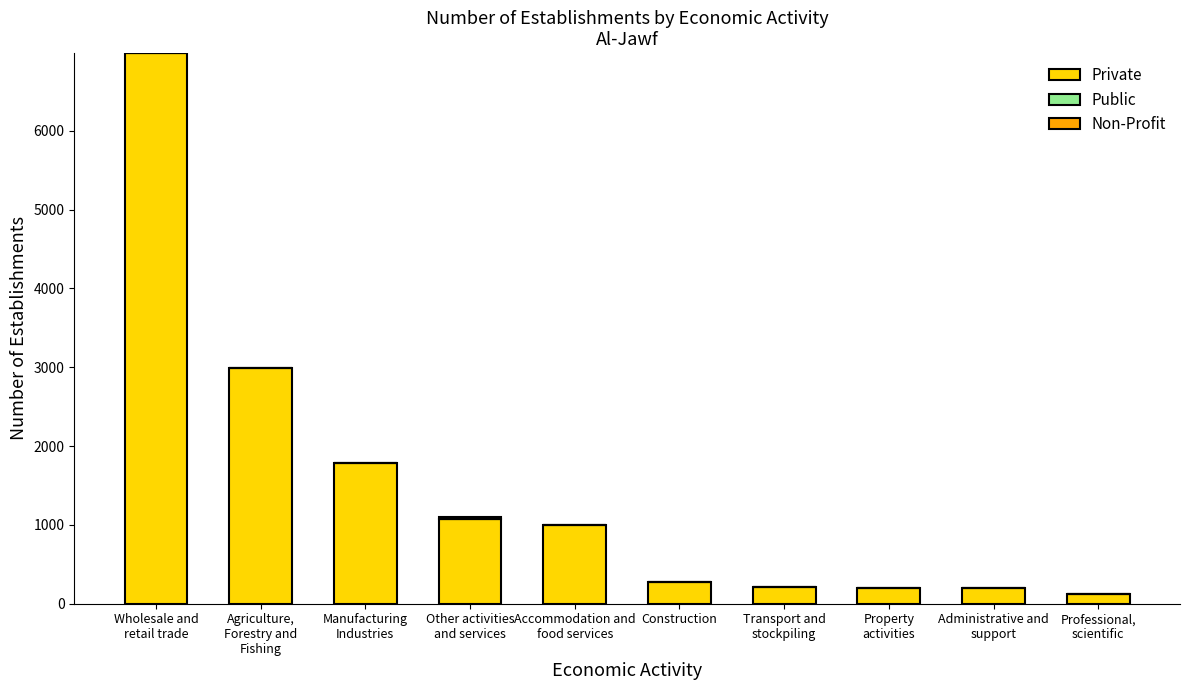

Is it true that Private equals 281 at Construction?

True